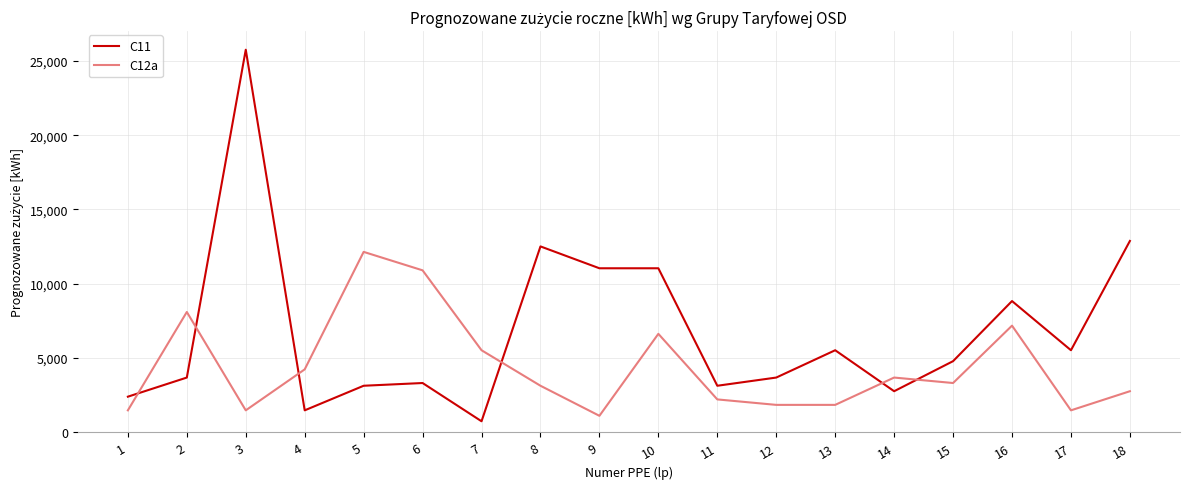

At 7, list the series in order from smallest to largest.

C11, C12a